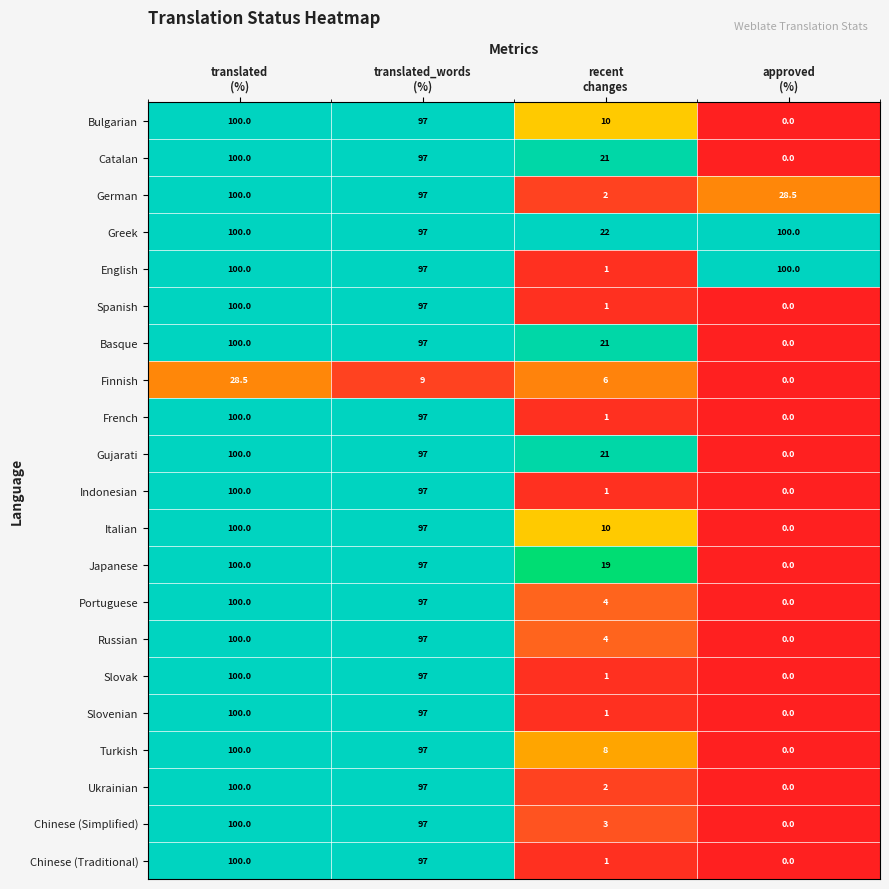

What is the greatest value displayed?

100.0